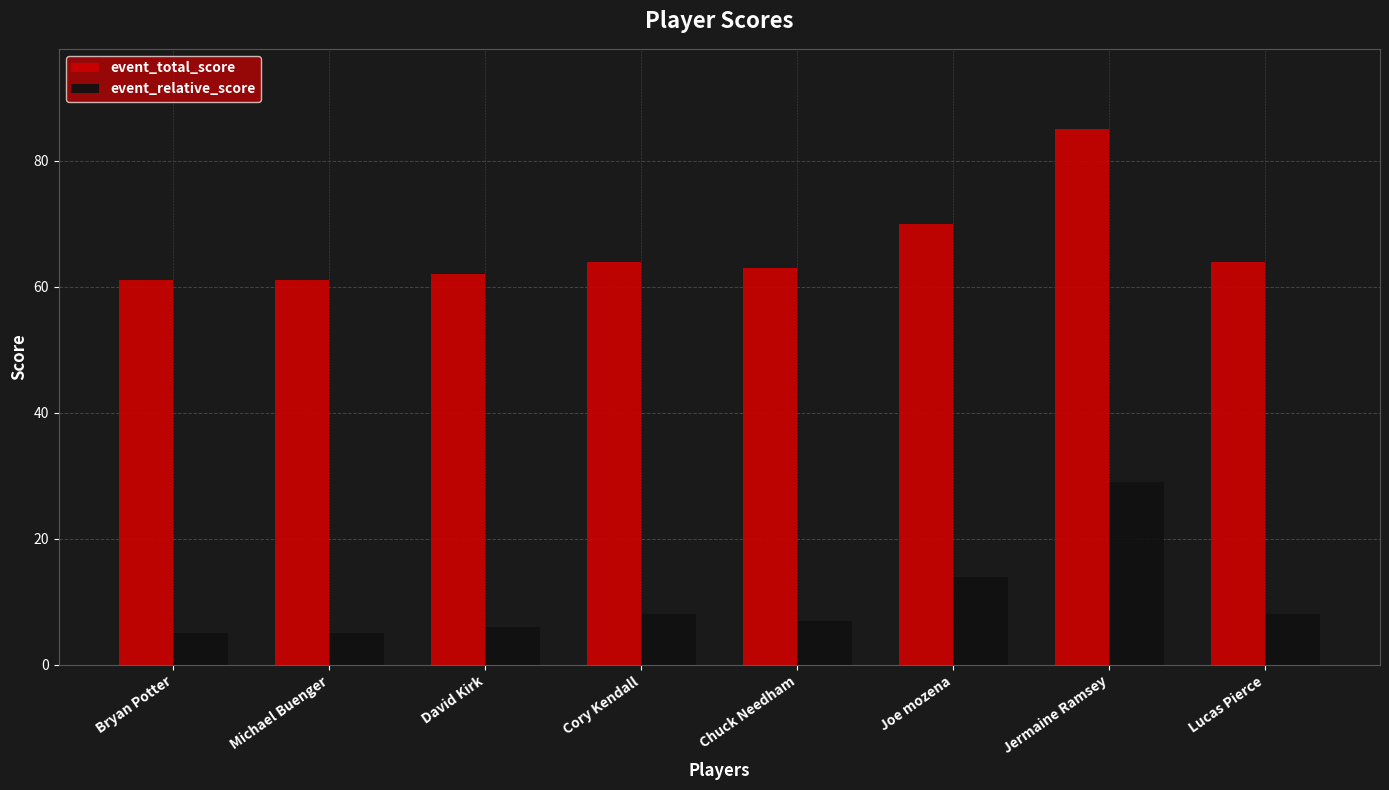

At which category does the chart reach its peak across all series?

Jermaine Ramsey